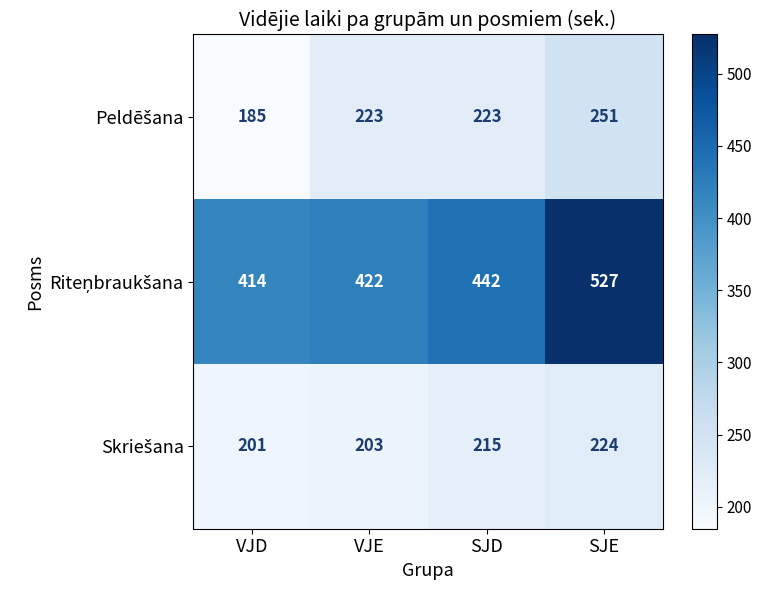

Which label corresponds to the largest value in the chart?

SJE